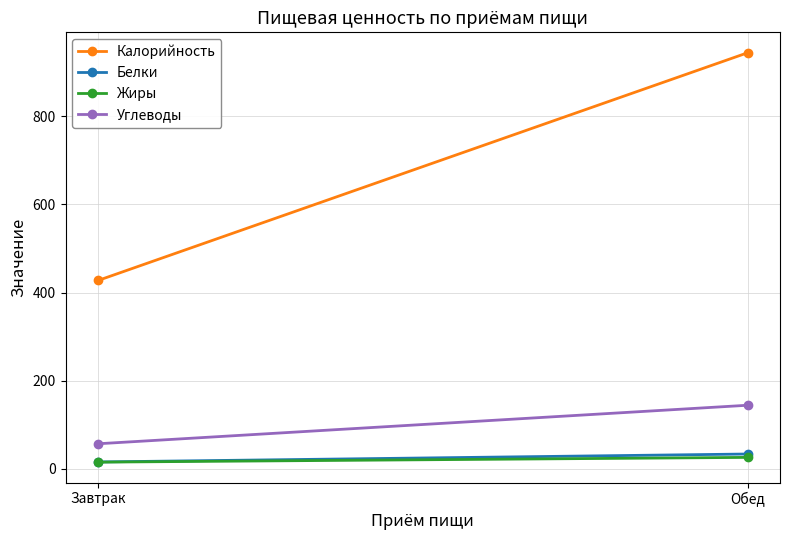

Reading right to left, transcribe all the data shown in this chart.

Калорийность: 943.9	427.3
Белки: 33.5	15.5
Жиры: 25.9	15.1
Углеводы: 144.2	56.8